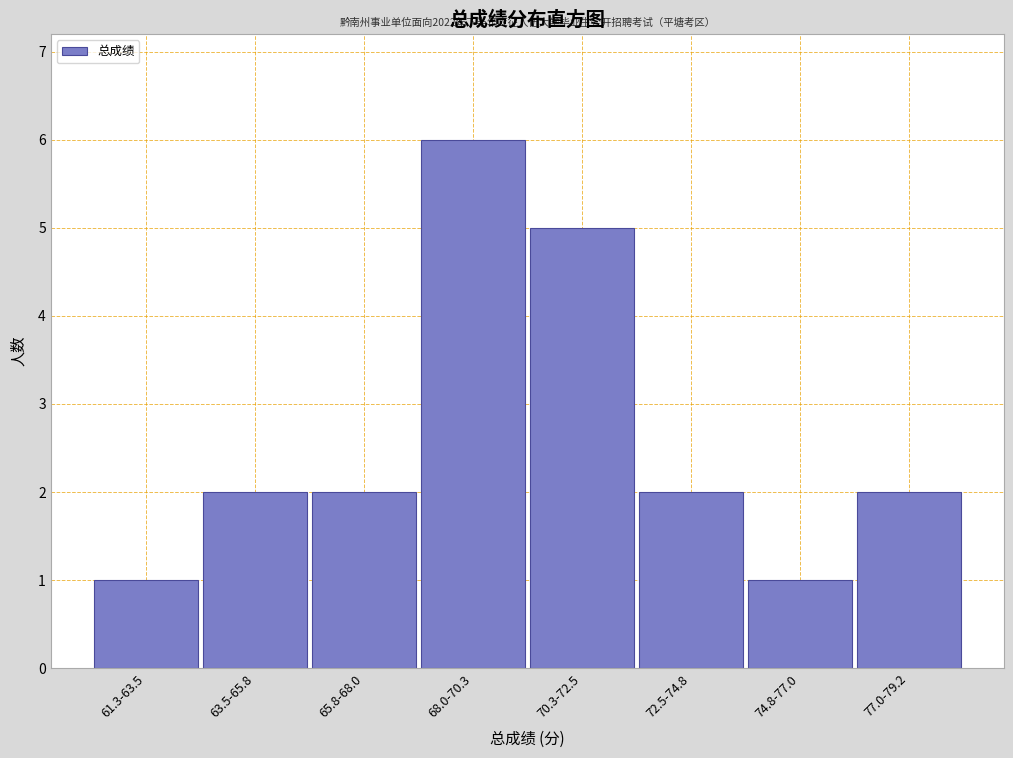

Reading left to right, what are all the values shown in this chart?

61.3-63.5=1	63.5-65.8=2	65.8-68.0=2	68.0-70.3=6	70.3-72.5=5	72.5-74.8=2	74.8-77.0=1	77.0-79.2=2